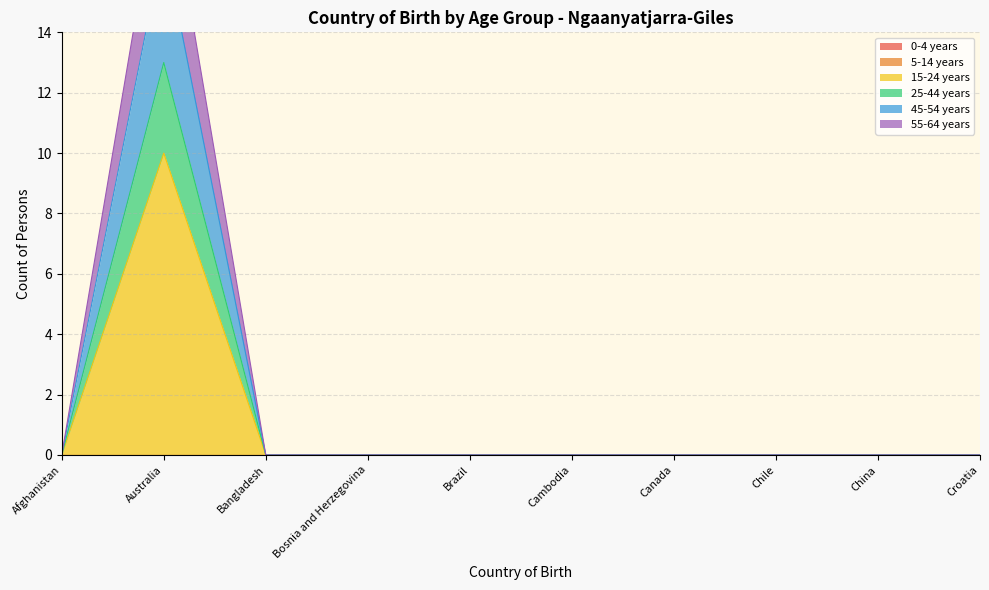

At how many categories does at least one series exceed 3?

1